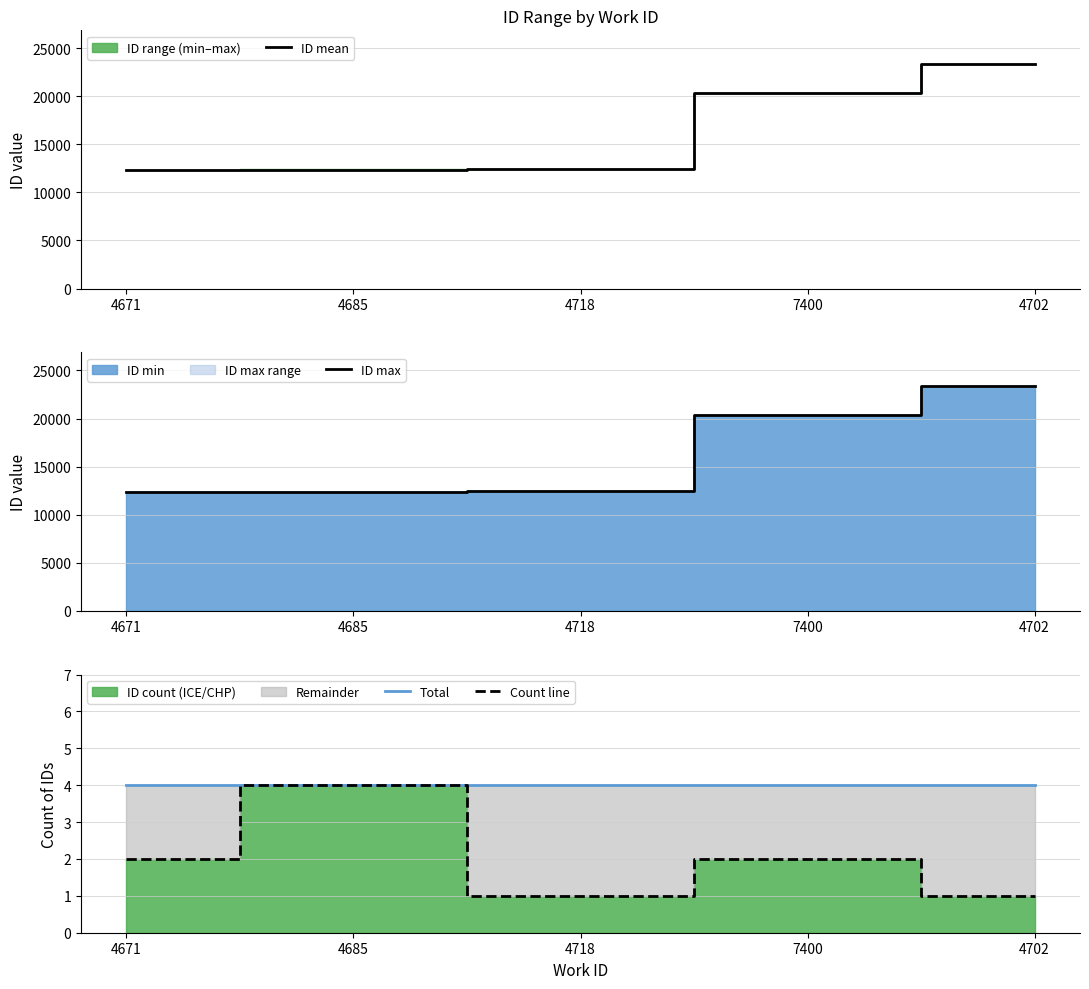

Reading right to left, what are all the values shown in this chart?

ID mean: 4702=23372.0	7400=20398.5	4718=12443.0	4685=12342.0	4671=12323.5
ID max: 4702=23372.0	7400=20400.0	4718=12443.0	4685=12397.0	4671=12343.0
Total: 4702=4.0	7400=4.0	4718=4.0	4685=4.0	4671=4.0
Count line: 4702=1.0	7400=2.0	4718=1.0	4685=4.0	4671=2.0